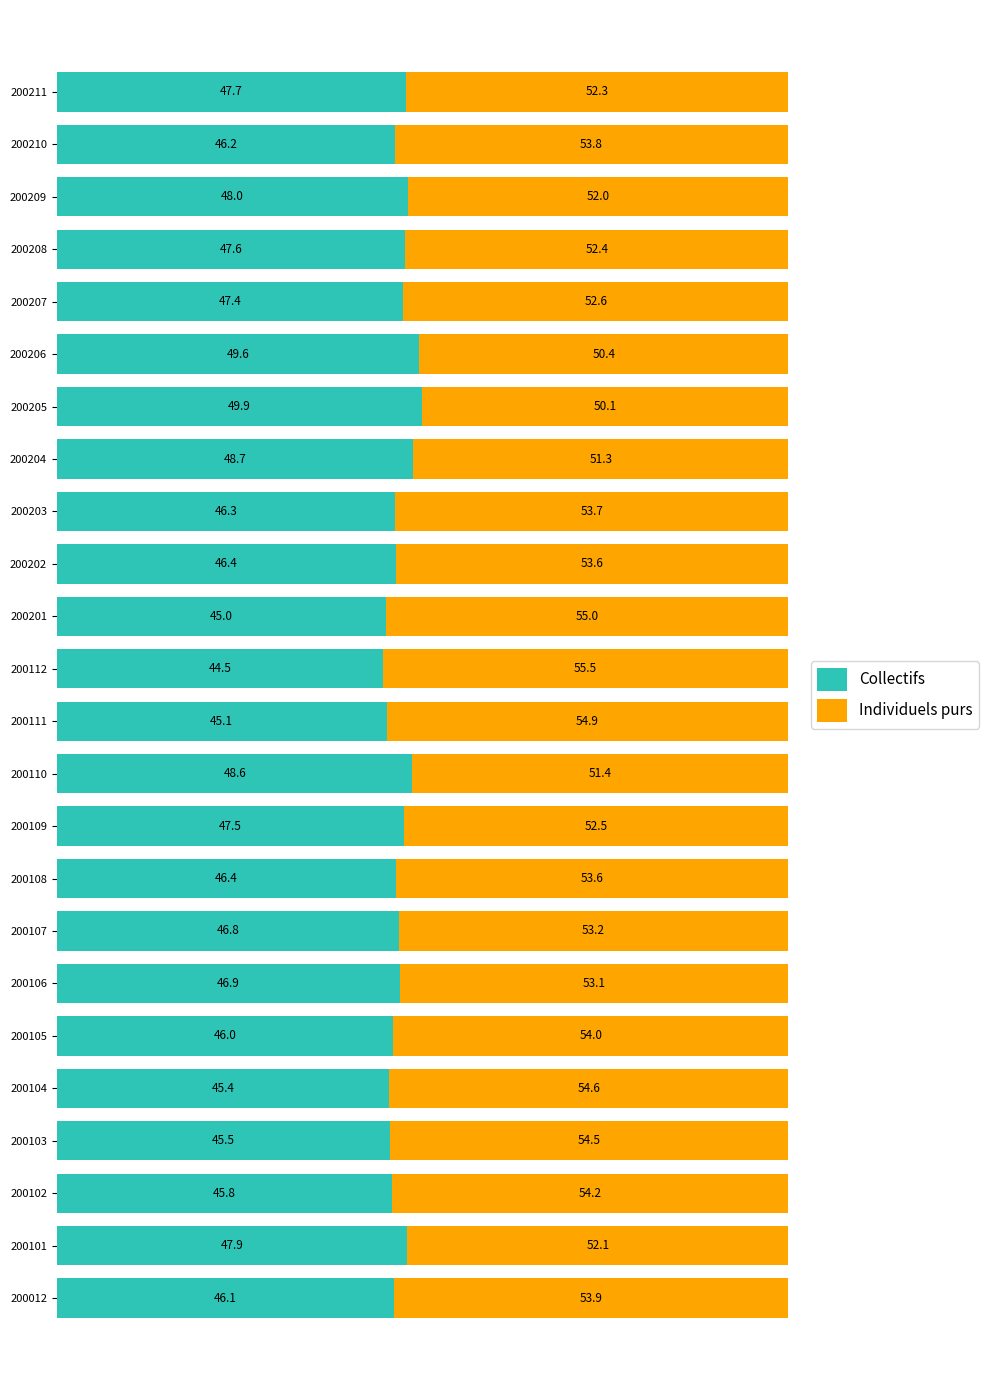

What is the minimum value for Collectifs?

44.5